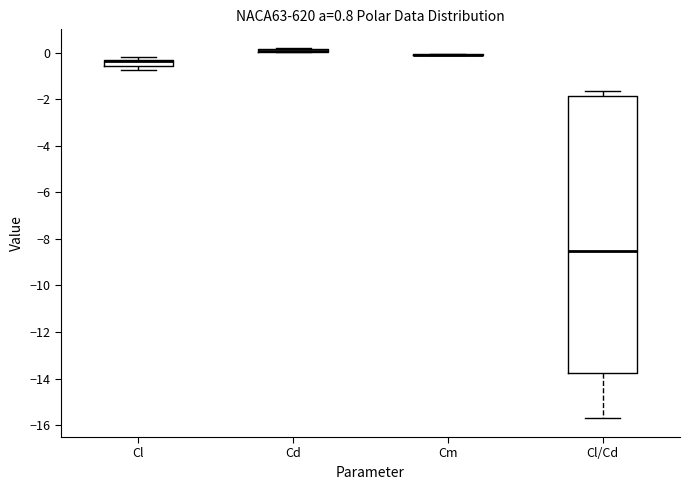

Comparing the boxes themselves (not the whiskers), which one is the tallest?

Cl/Cd